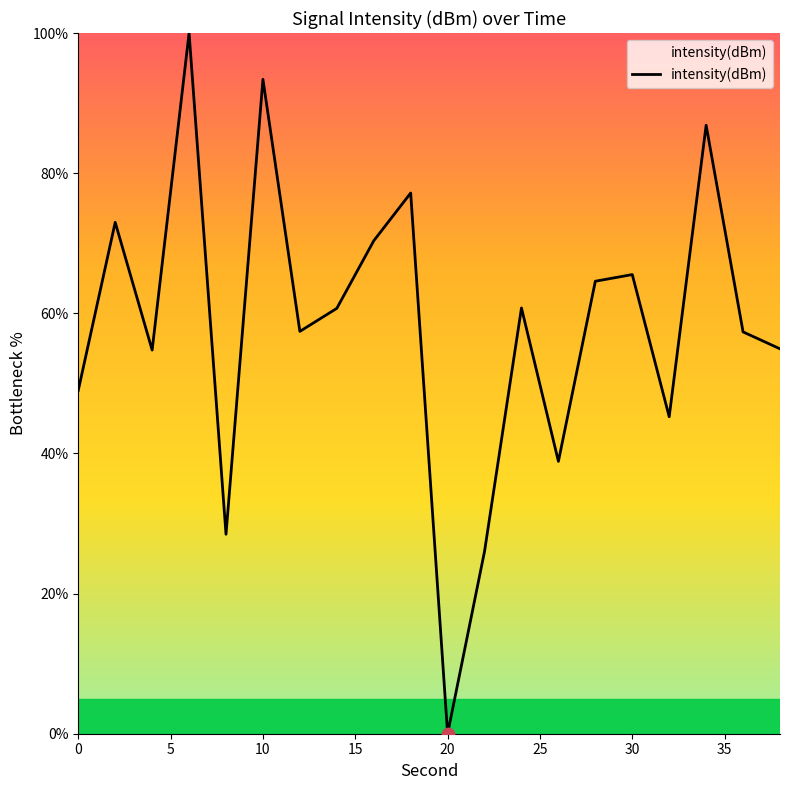

What is the maximum value shown in the chart?

100.0